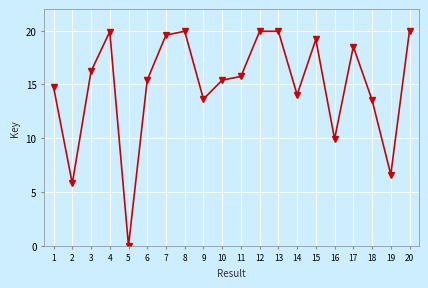

Where does the data first go above 15?

3